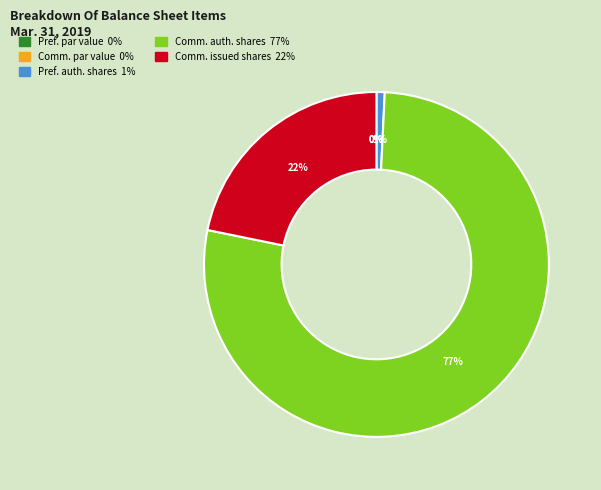

Is there a majority slice in this chart?

Yes